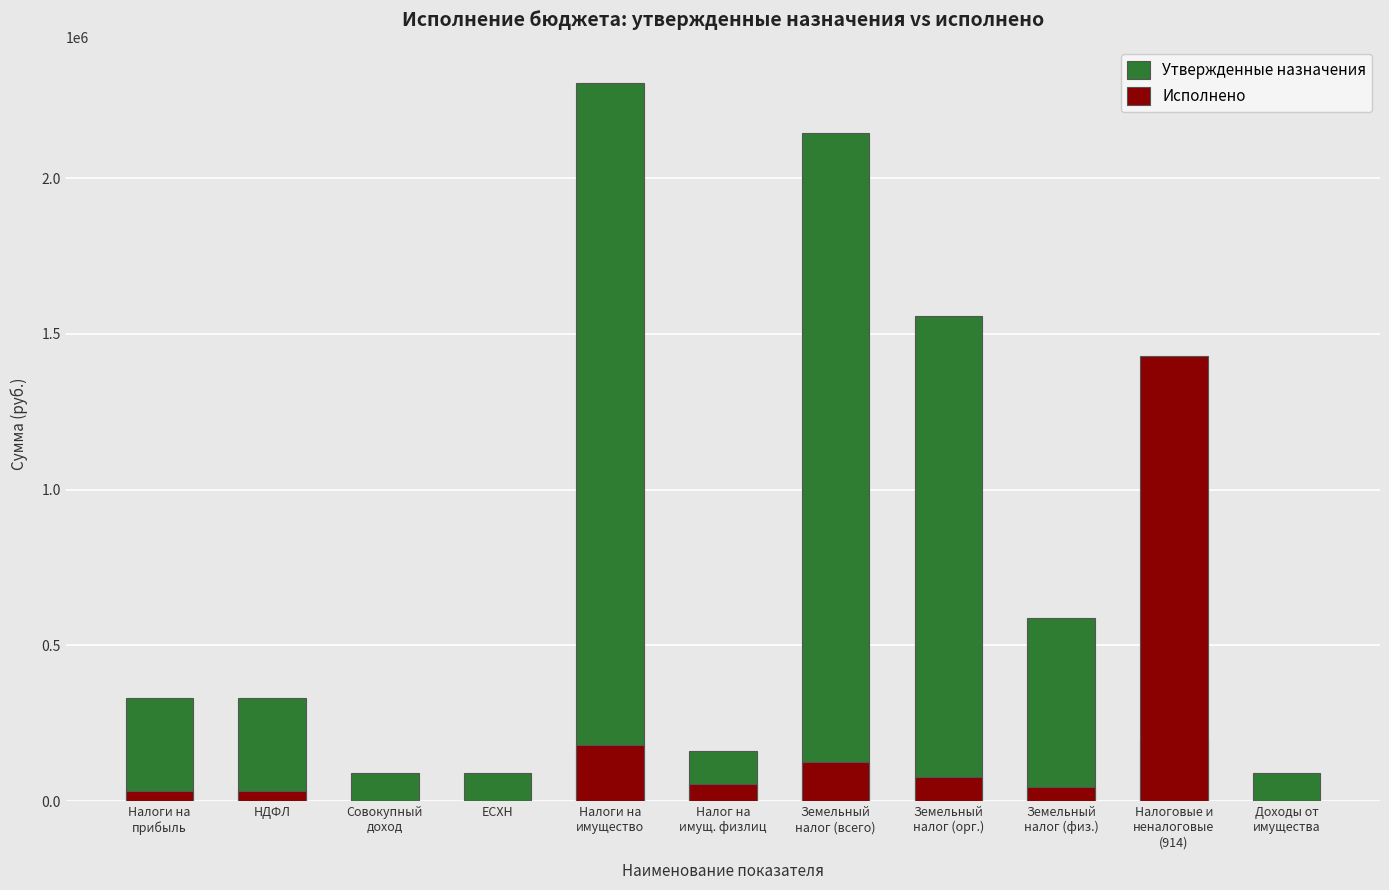

What is the minimum value for Утвержденные назначения?

90000.0